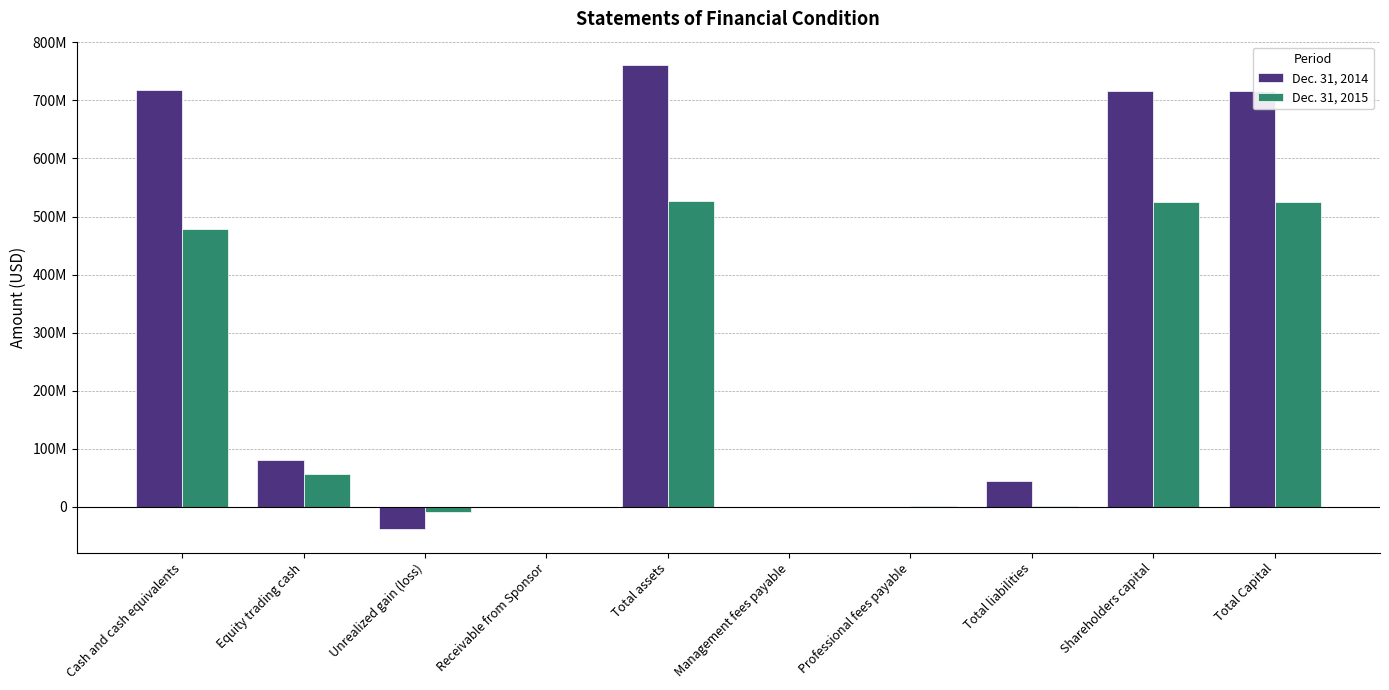

The value of Dec. 31, 2014 at Management fees payable is 220460. True or false?

False